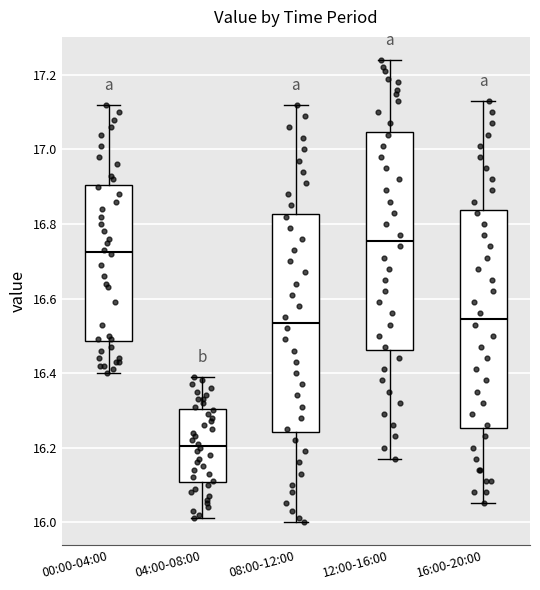

Which box's median line is the highest?

12:00-16:00